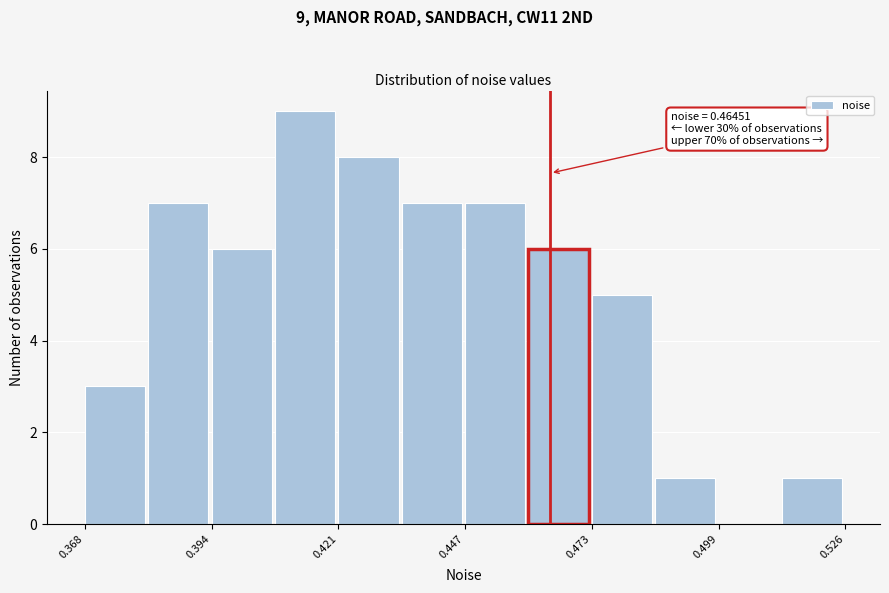

Around what value on the x-axis is the tallest bar? Give the approximate position of its centre, as read against the axis.

0.415